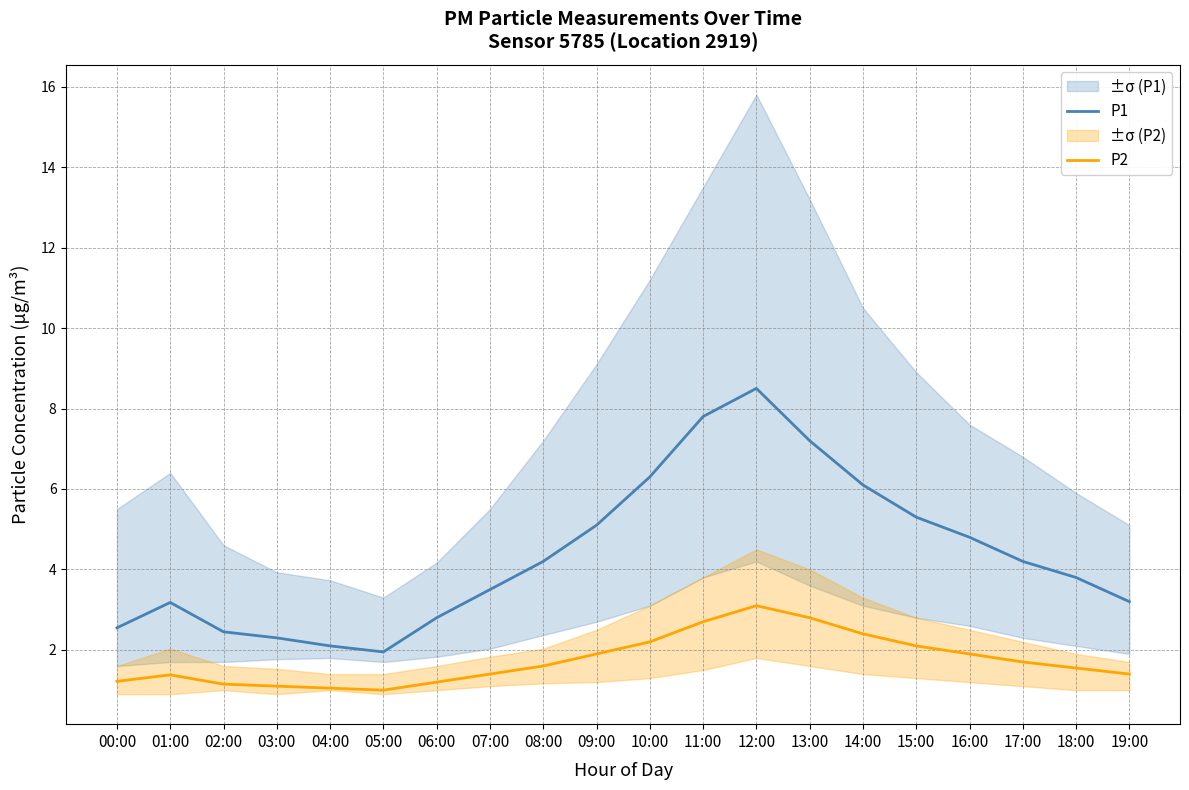

In P2, how many points are higher than both neighbors (excluding endpoints)?

2